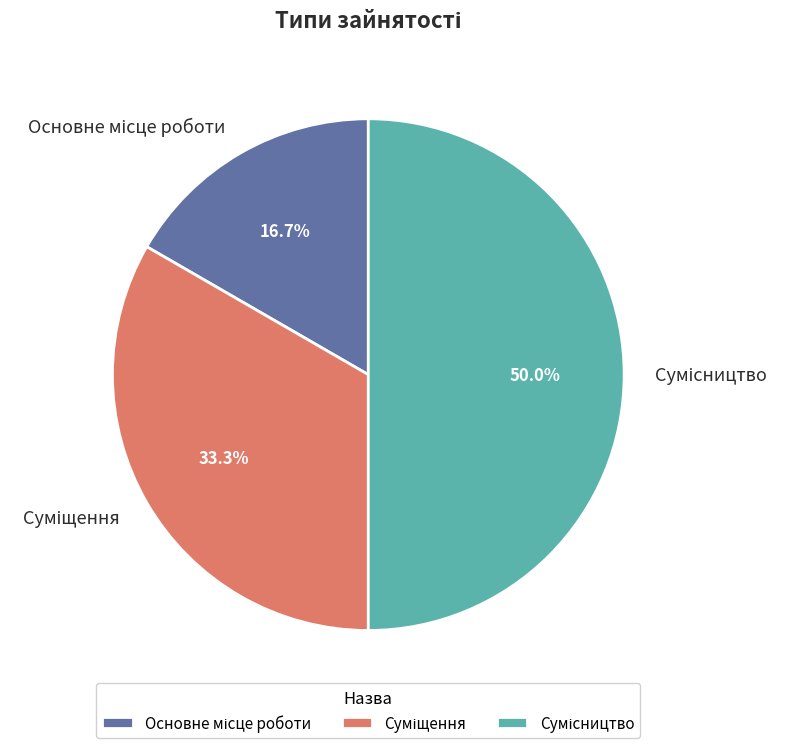

Does Сумісництво account for over 50% of the chart?

No